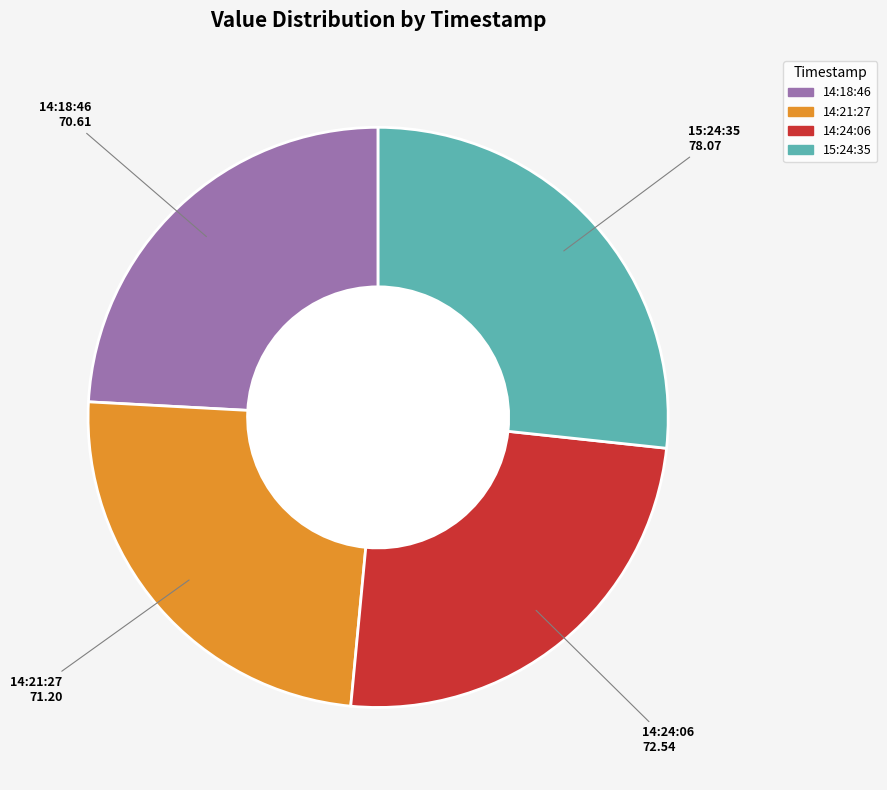

Is there any slice that represents more than half of the pie?

No